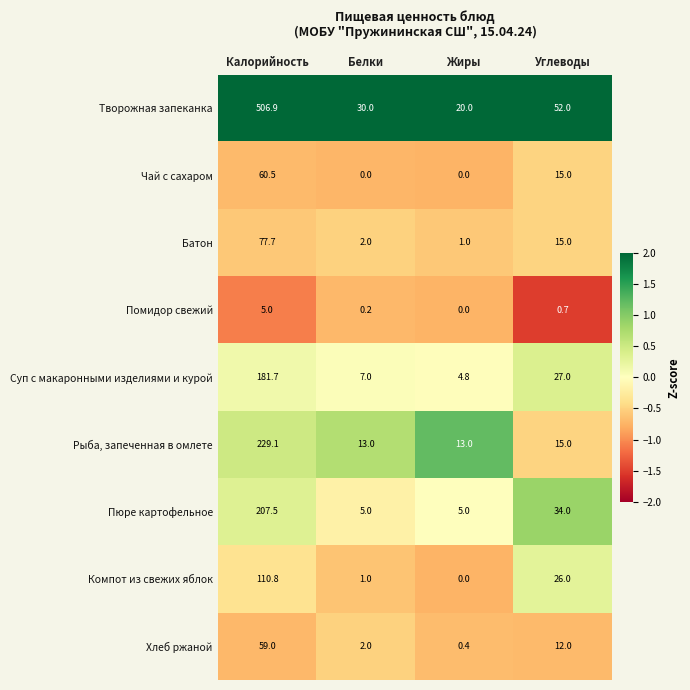

What is the difference between the second highest and minimum values in the Компот из свежих яблок series?

26.0